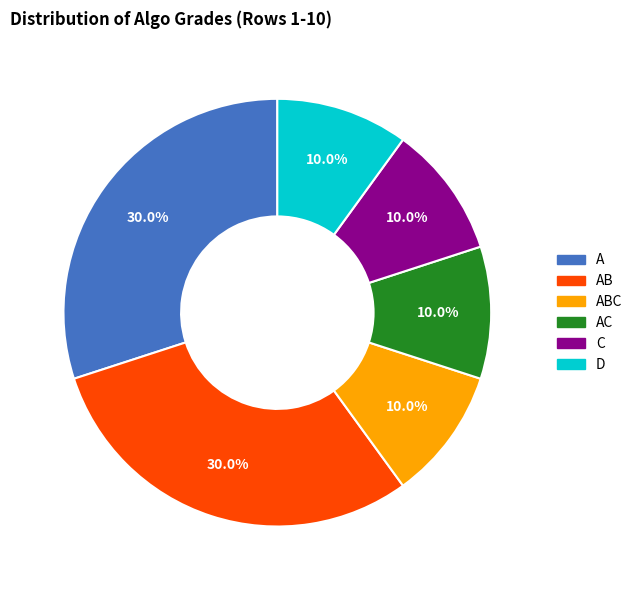

Is there any slice that represents more than half of the pie?

No